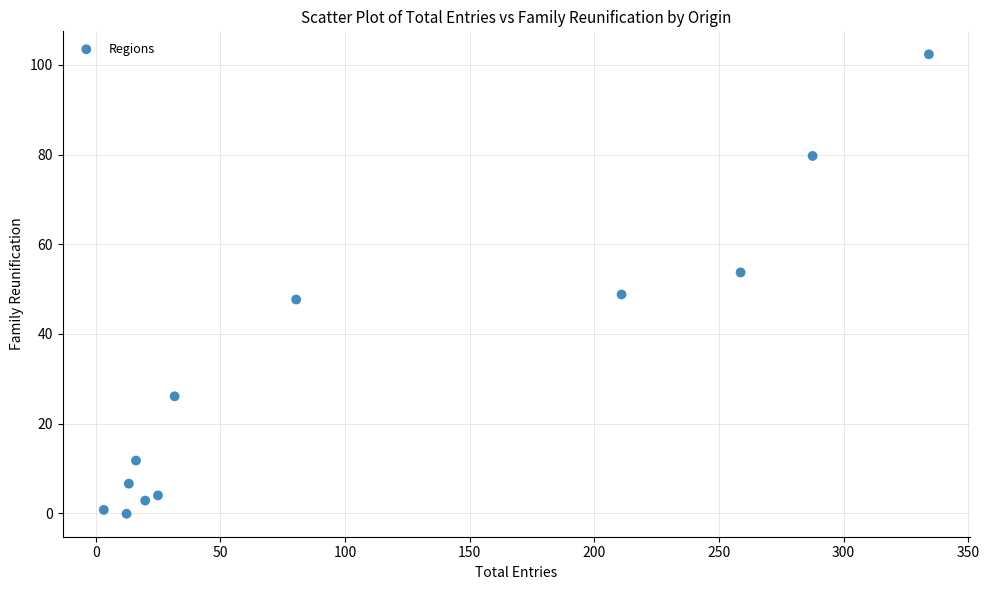

What is the range of X values (max minus min)?

331.1